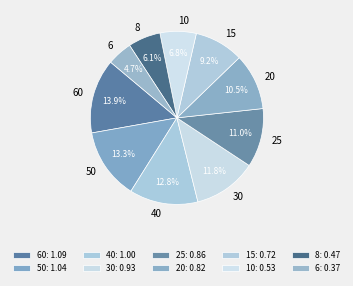

Which has a higher value, 50 or 6?

50